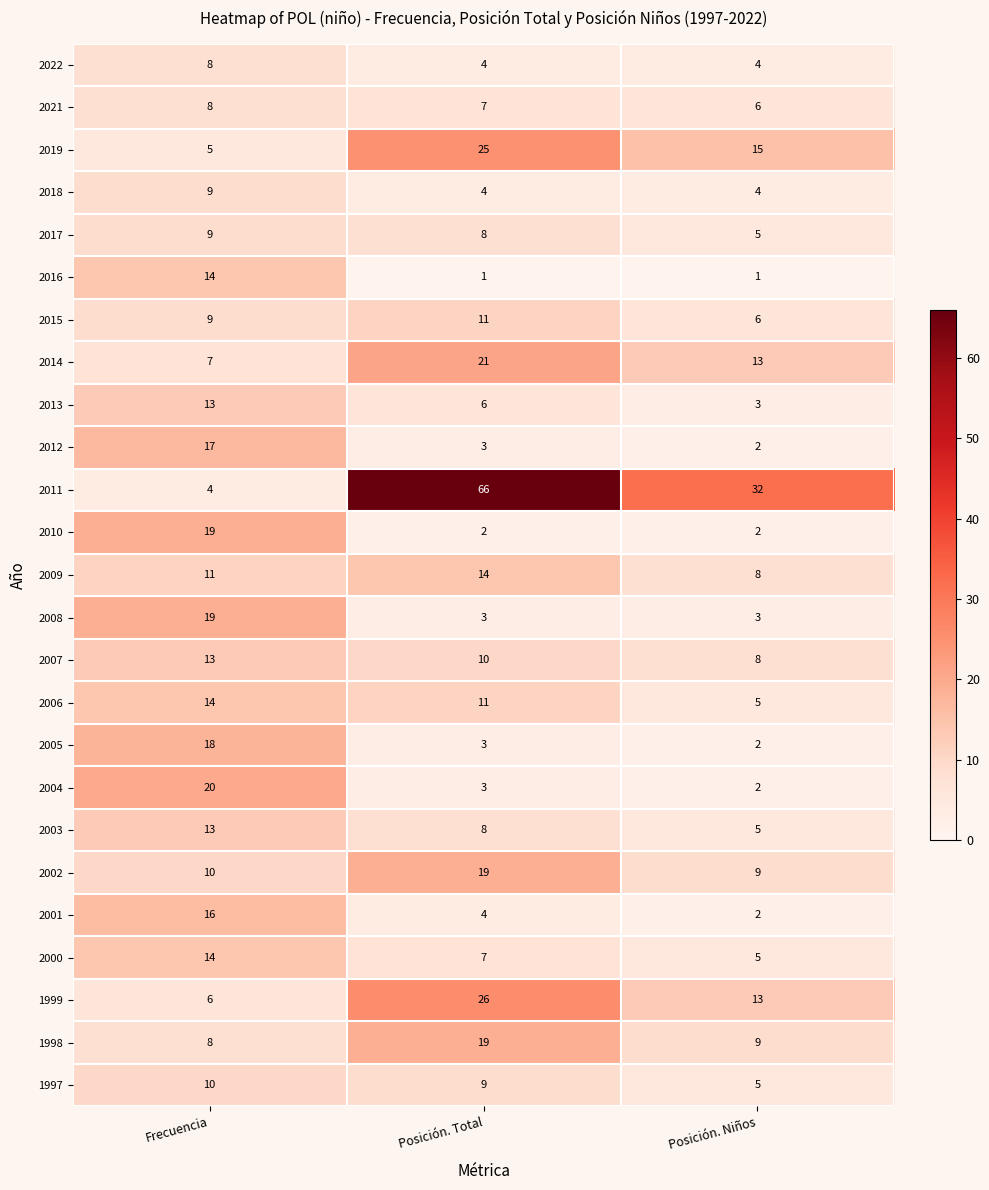

How many 2022 values are between 4 and 8?

3